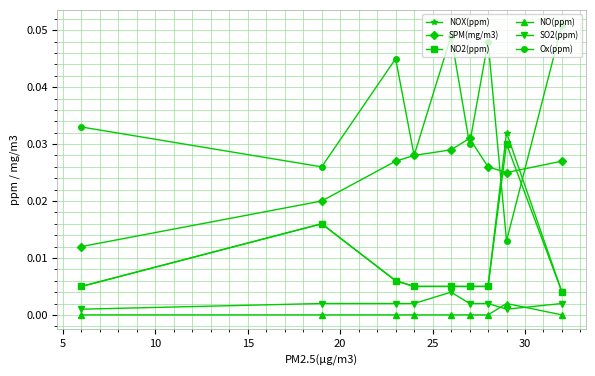

In Ox(ppm), how many points are lower than both neighbors (excluding endpoints)?

4